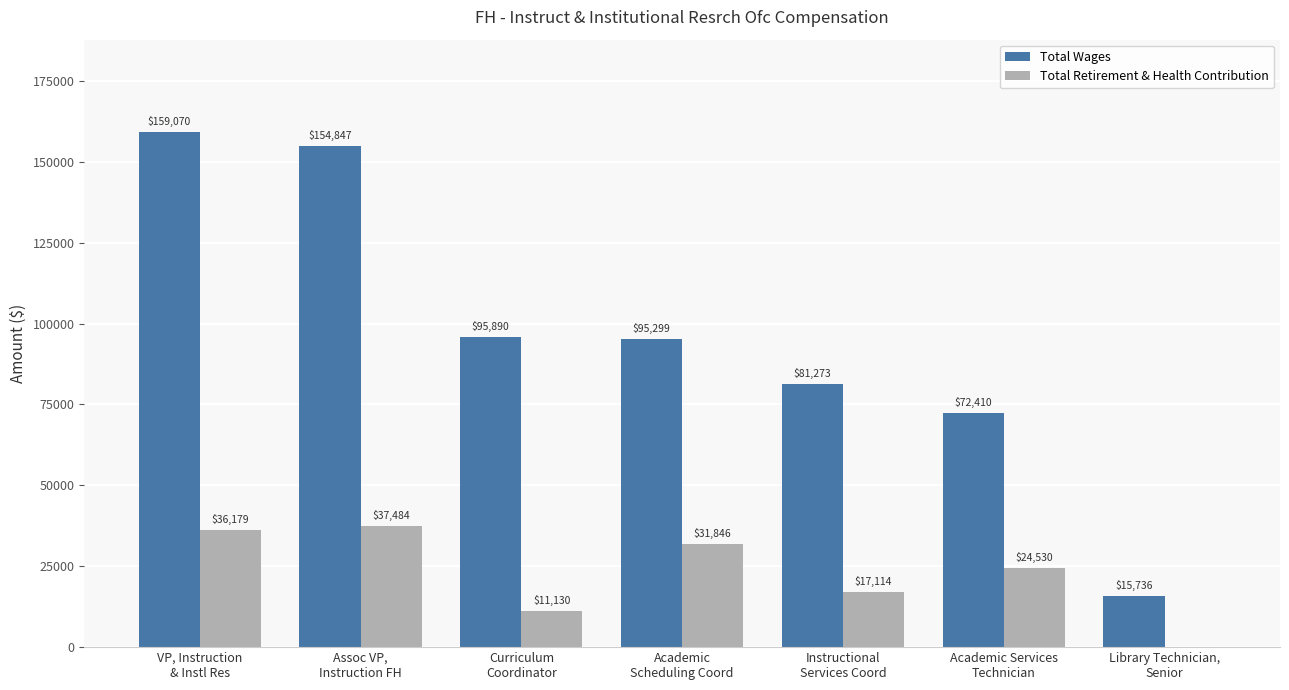

What is the greatest value displayed?

159070